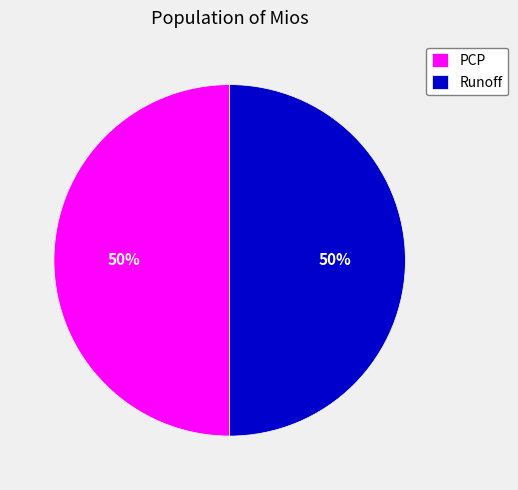

What is the ratio of the value at PCP to the value at Runoff?

1.0